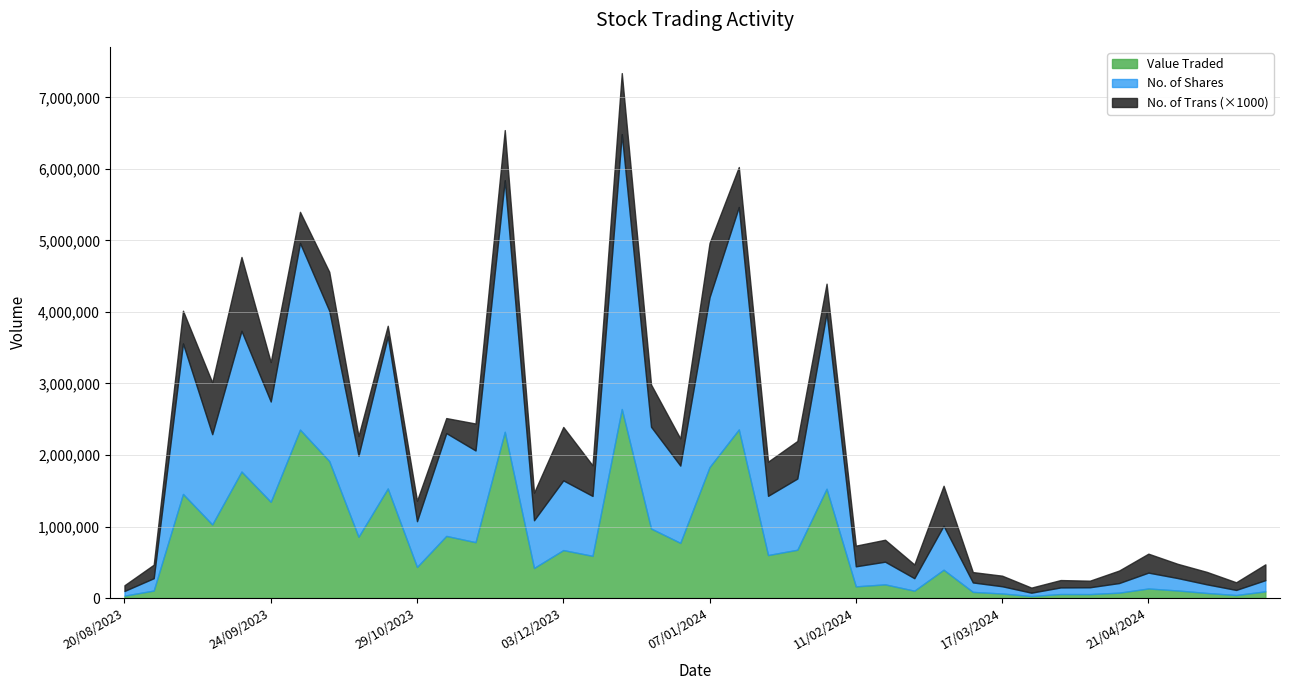

At how many categories does at least one series exceed 2405732?

5